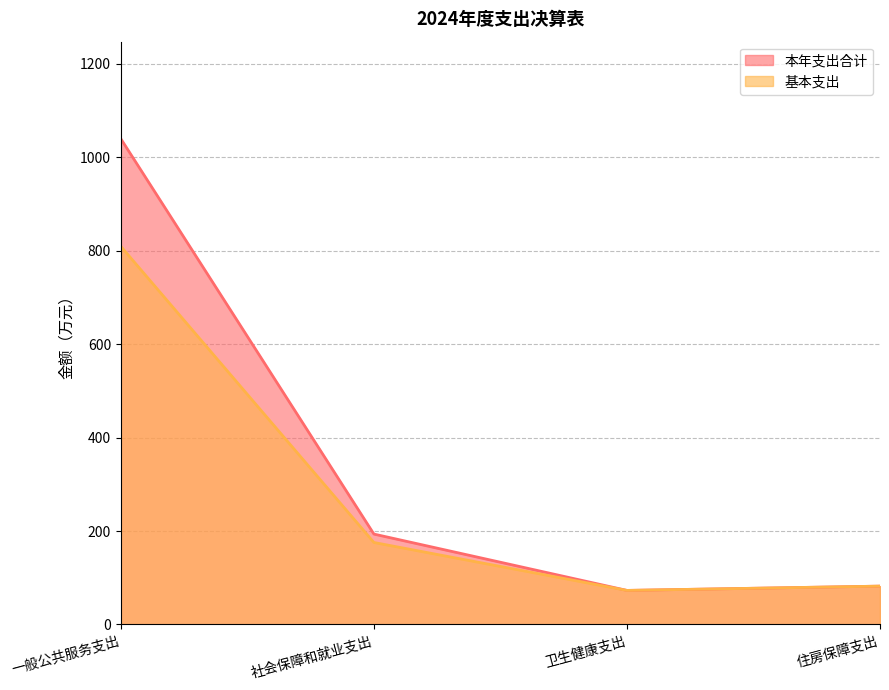

Which series has the largest range (max minus min)?

本年支出合计